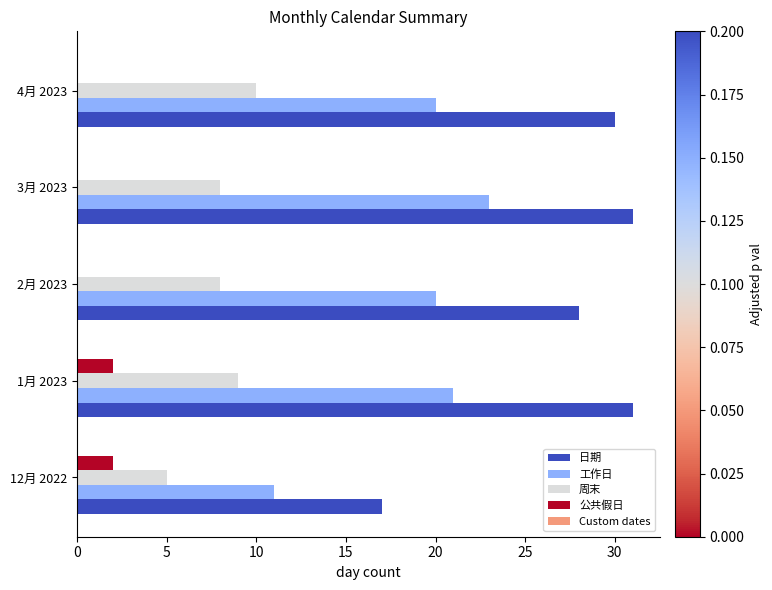

Is it true that 日期 equals 30 at 4月 2023?

True